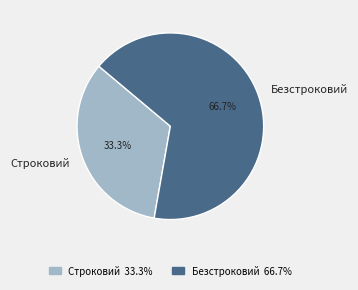

To the nearest percent, what is the difference between the largest and smallest slice percentages?

33%